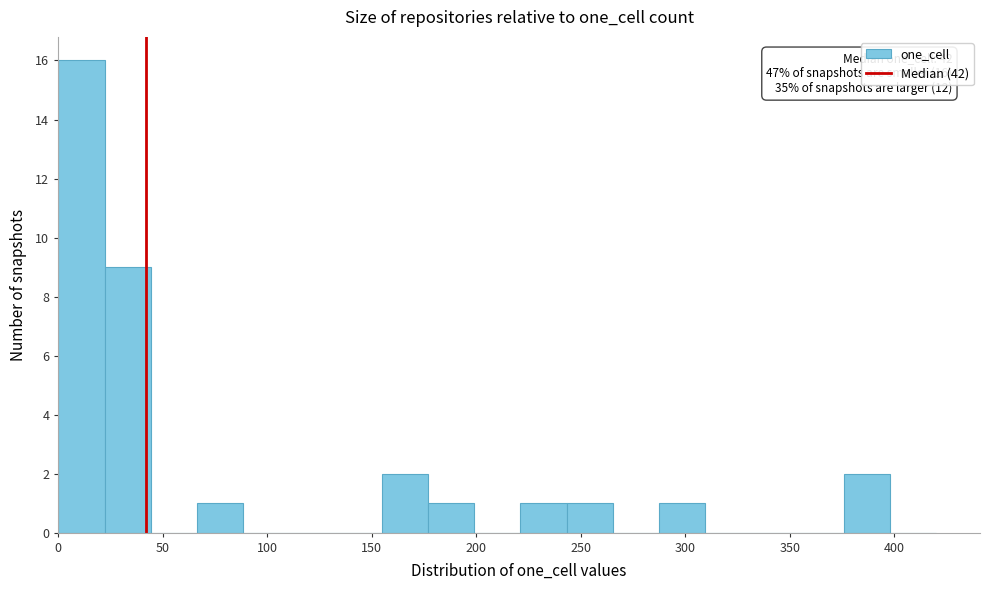

Over which range of the x-axis is the bar tallest?

0 to 20